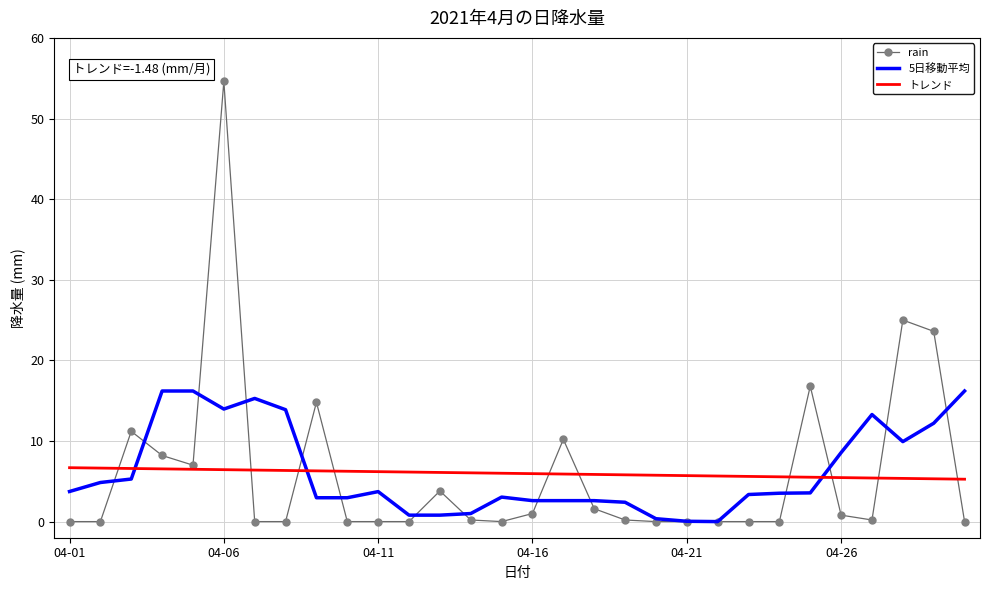

List the series in order of their peak value, lowest first.

トレンド, 5日移動平均, rain